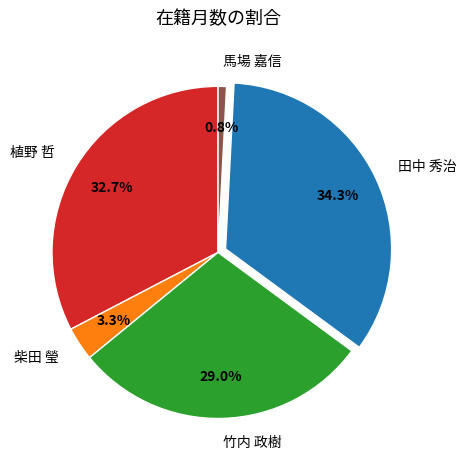

Does any single category account for the majority?

No